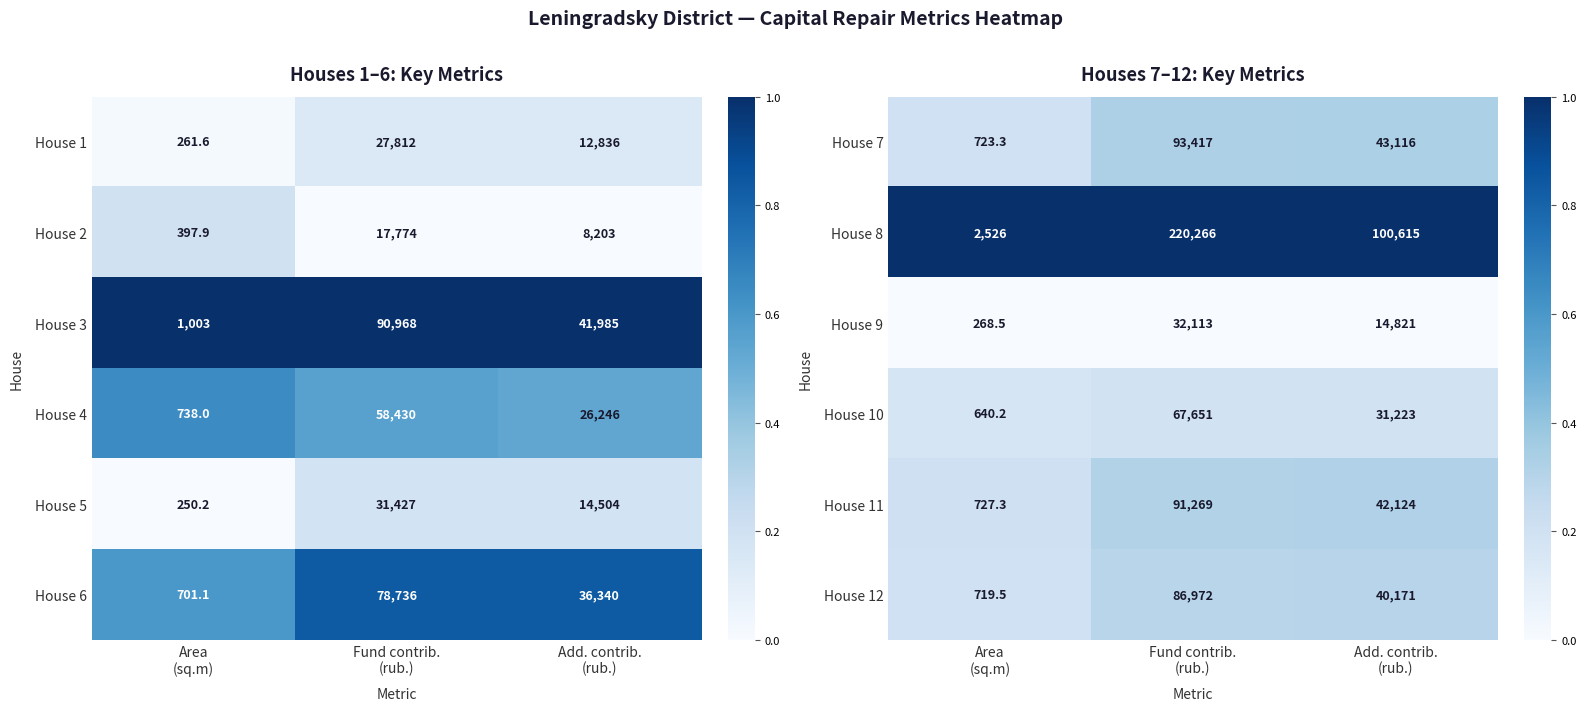

What is the minimum value for House 8?

2526.0